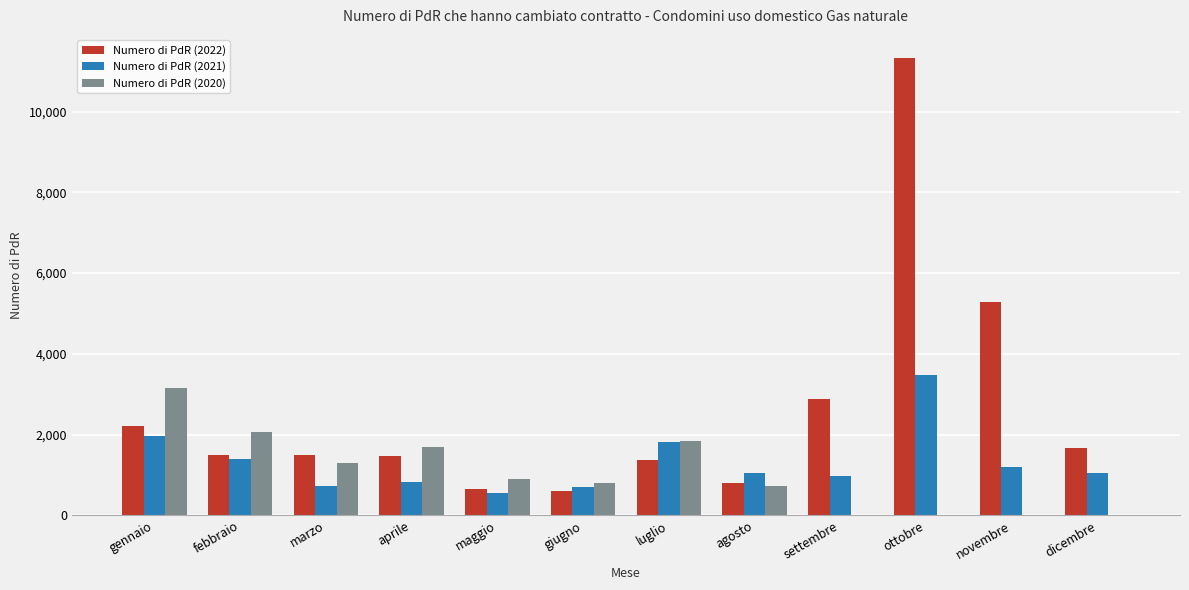

What is the maximum value shown in the chart?

11335